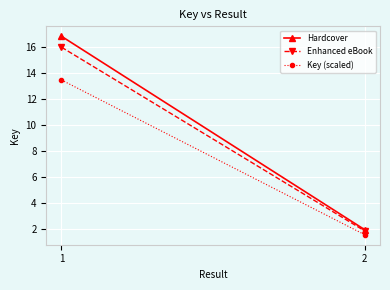

Which series has the largest range (max minus min)?

Hardcover